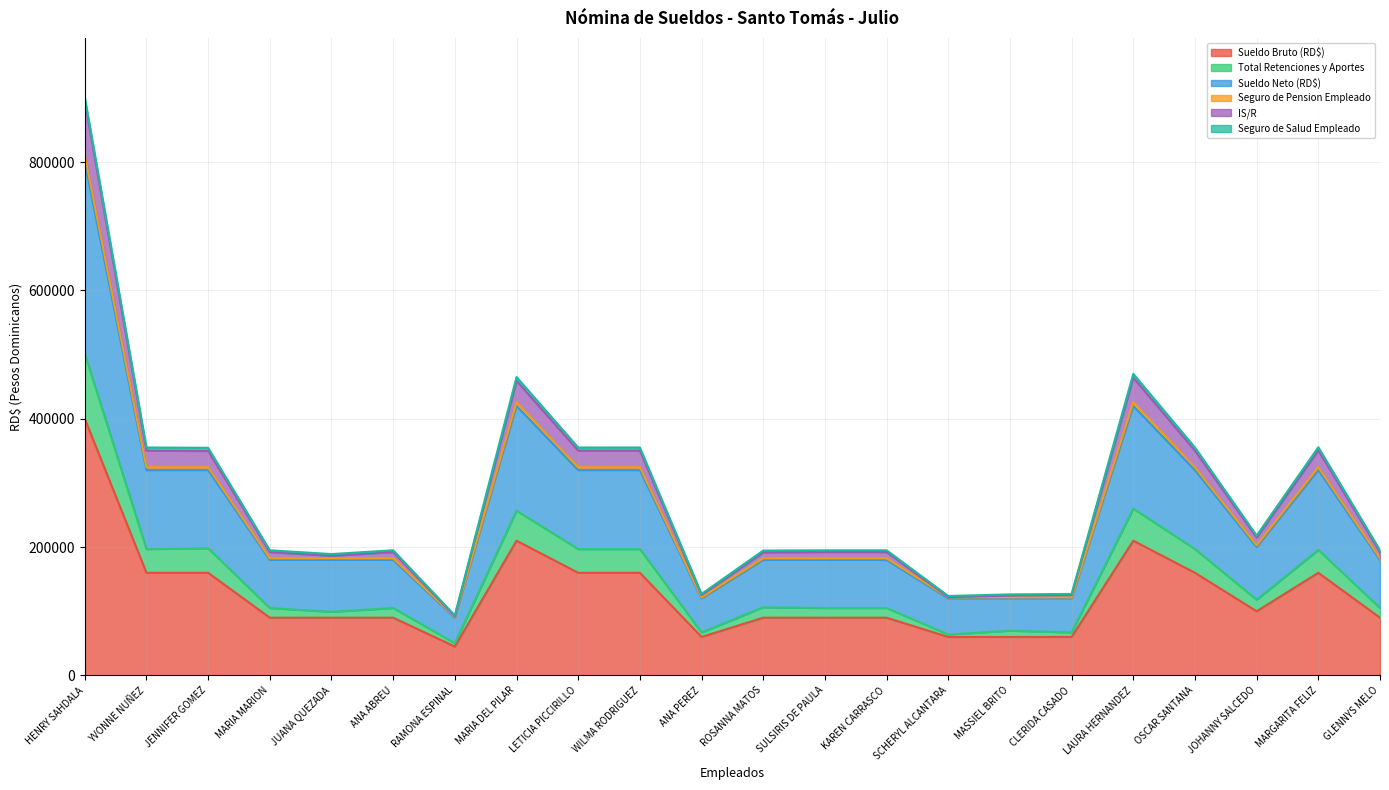

The value of Total Retenciones y Aportes at MARIA DEL PILAR is 451912.8. True or false?

False